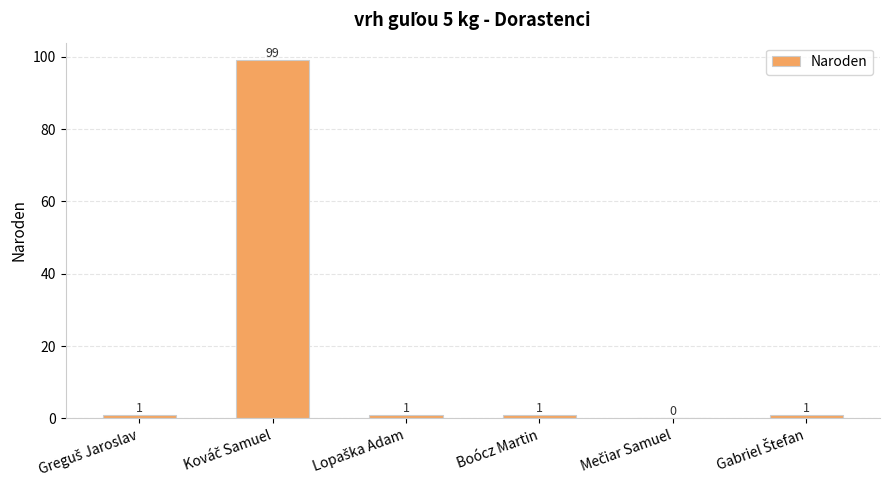

The chart shows a value of 1 at Boócz Martin. True or false?

True